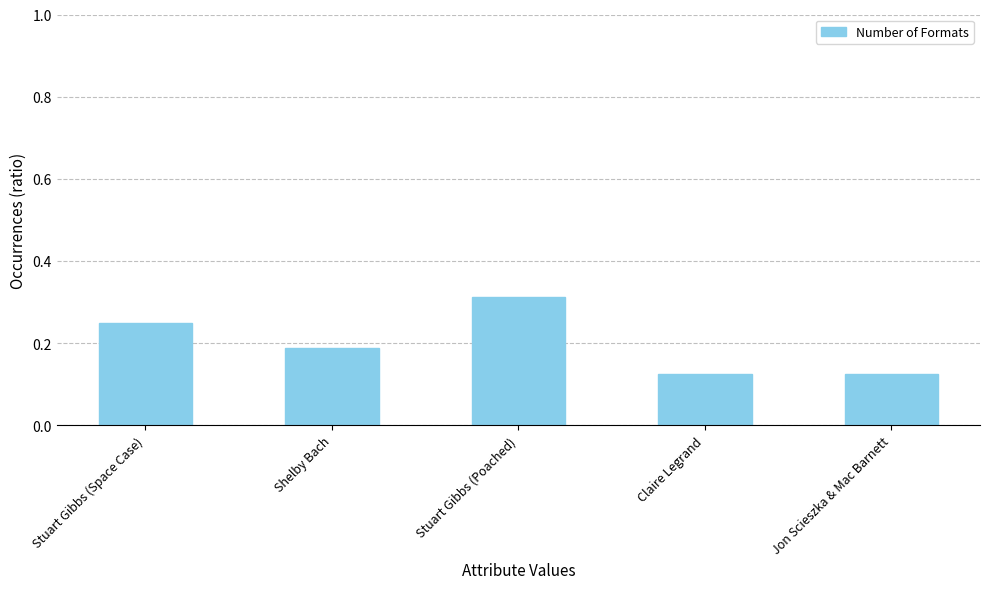

What position from the left is Stuart Gibbs (Space Case)?

1